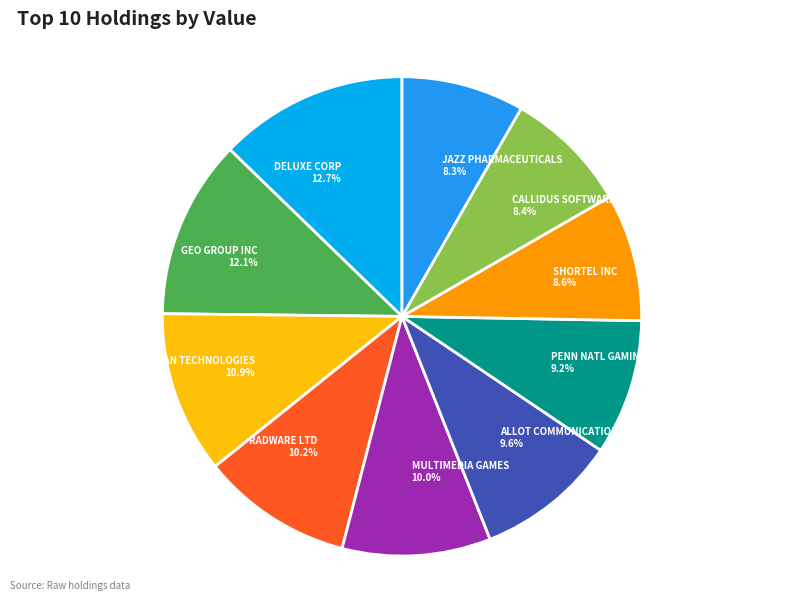

How many segments does this pie chart have?

10